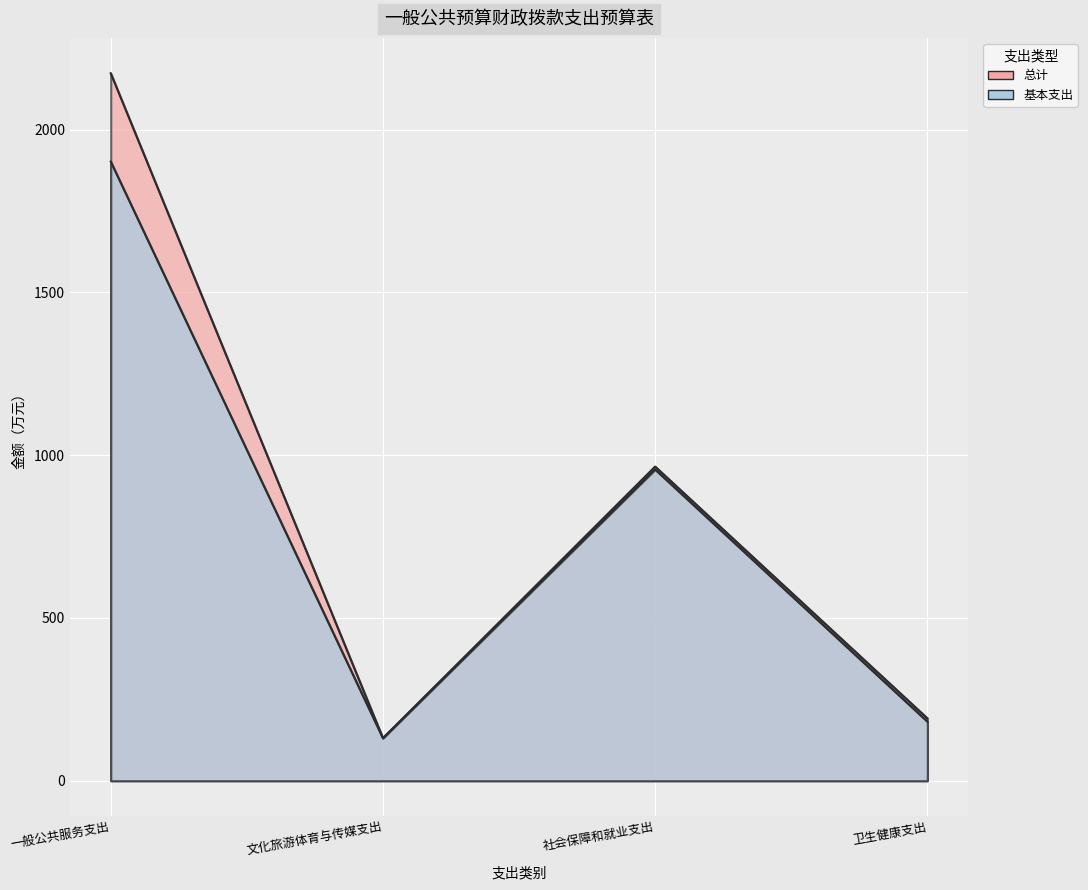

At which category does 总计 reach its first local peak?

社会保障和就业支出